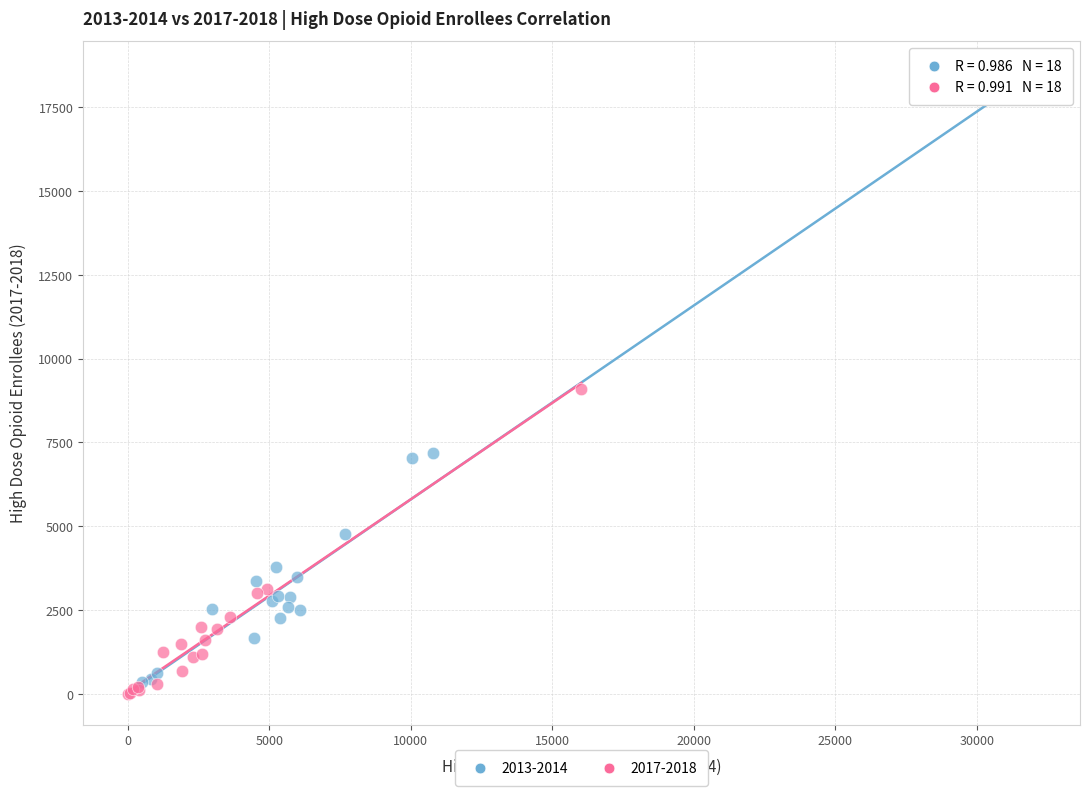

Which series reaches the minimum Y coordinate?

2017-2018